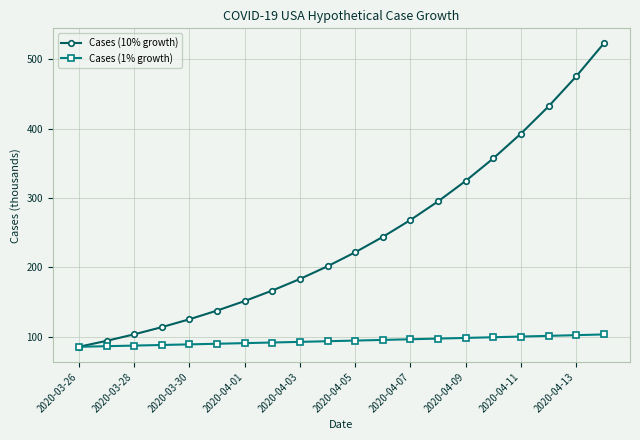

True or false: Cases (10% growth) has more than 1 points higher than both neighbors.

False